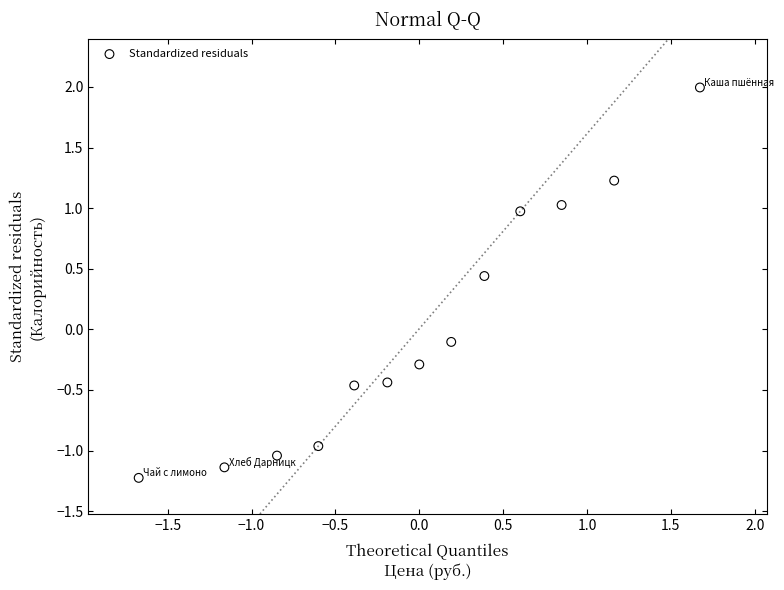

What is the range of Y values (max minus min)?

3.2